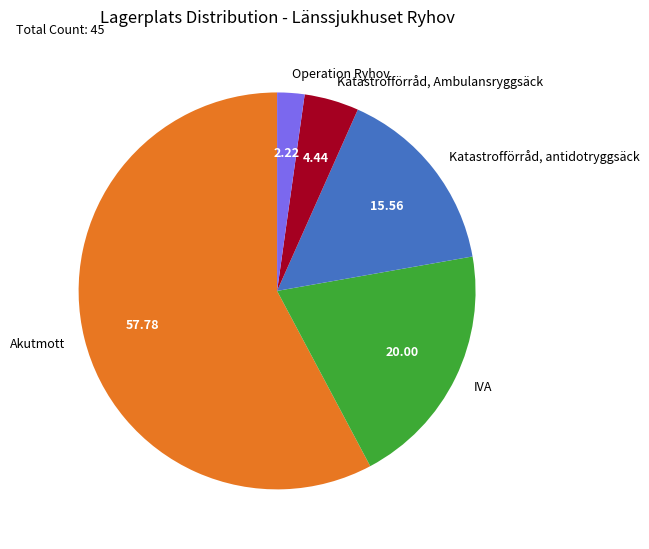

Rank the categories by value from highest to lowest.

Akutmott, IVA, Katastrofförråd, antidotryggsäck, Katastrofförråd, Ambulansryggsäck, Operation Ryhov